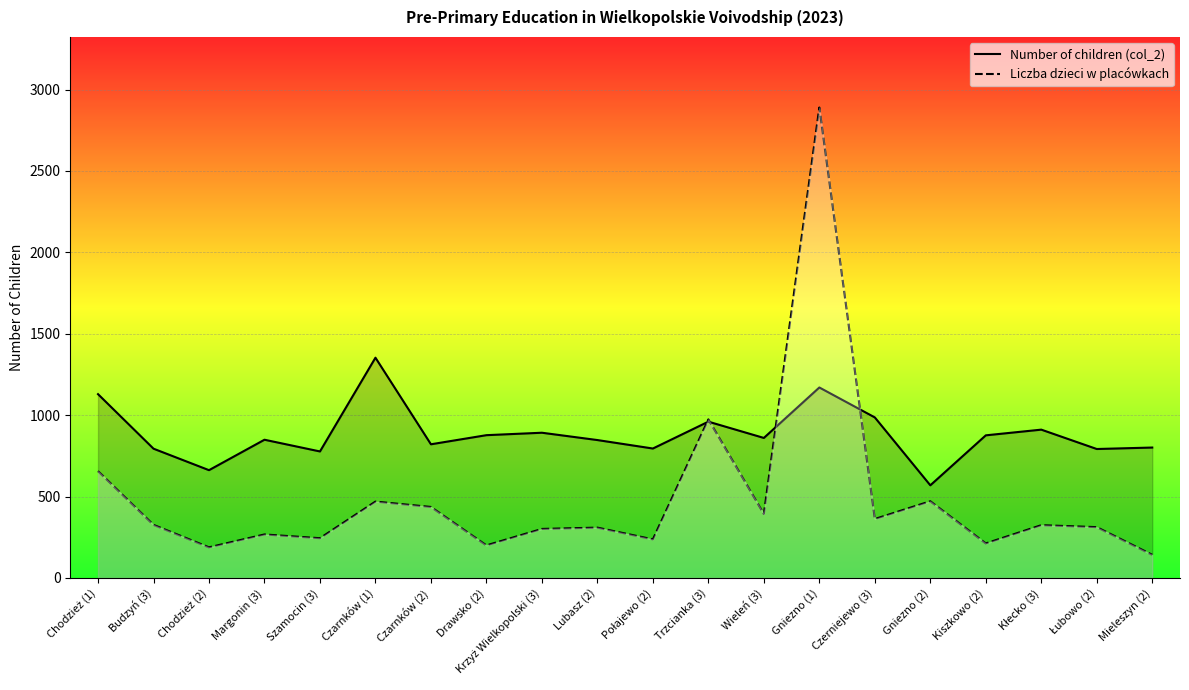

Where is Liczba dzieci w placówkach nearest to the value 1516?

Trzcianka (3)